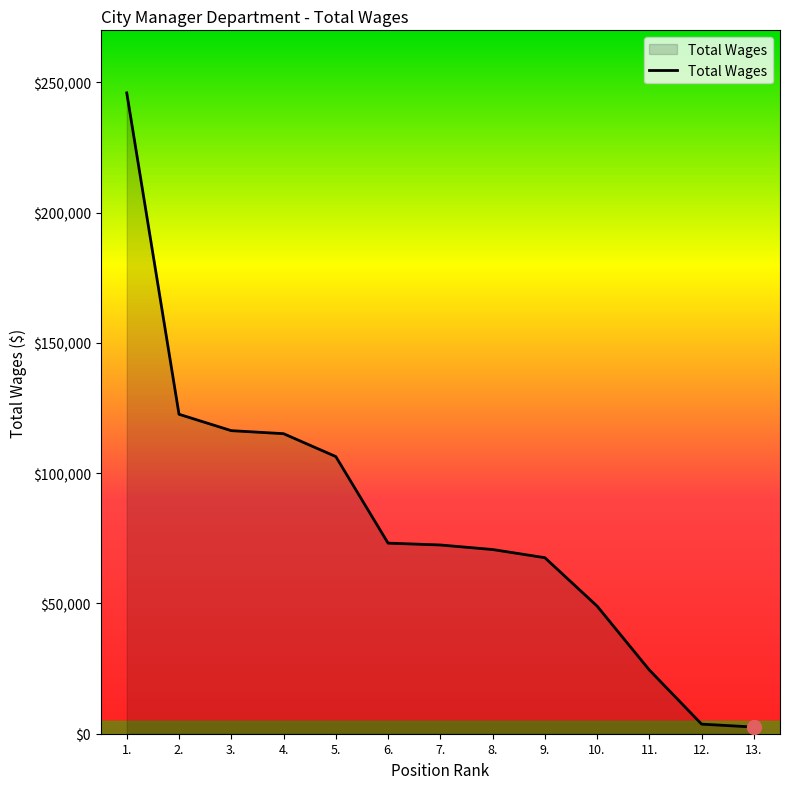

Between 7. and 2., which is larger?

2.